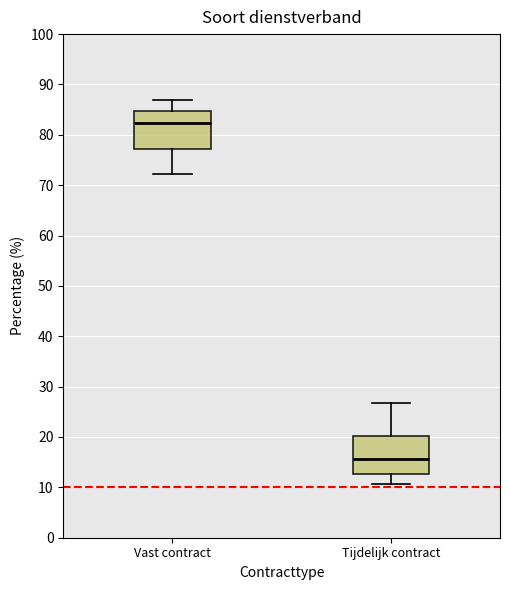

Reading left to right, transcribe this box plot: for each box, give where its median line is, the range the box spans, and where its two whiskers end, as read against the y-axis. The values are not printed on the chart, so give them approximately, as read against the axis.

Vast contract: median 82, box 77 to 85, whiskers 72 to 87
Tijdelijk contract: median 16, box 13 to 20, whiskers 11 to 27